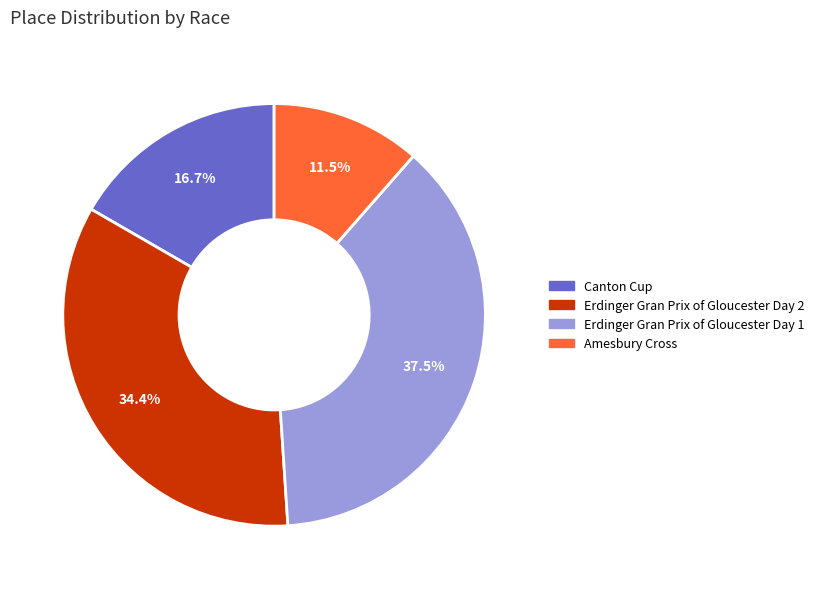

Rank the categories by value from highest to lowest.

Erdinger Gran Prix of Gloucester Day 1, Erdinger Gran Prix of Gloucester Day 2, Canton Cup, Amesbury Cross